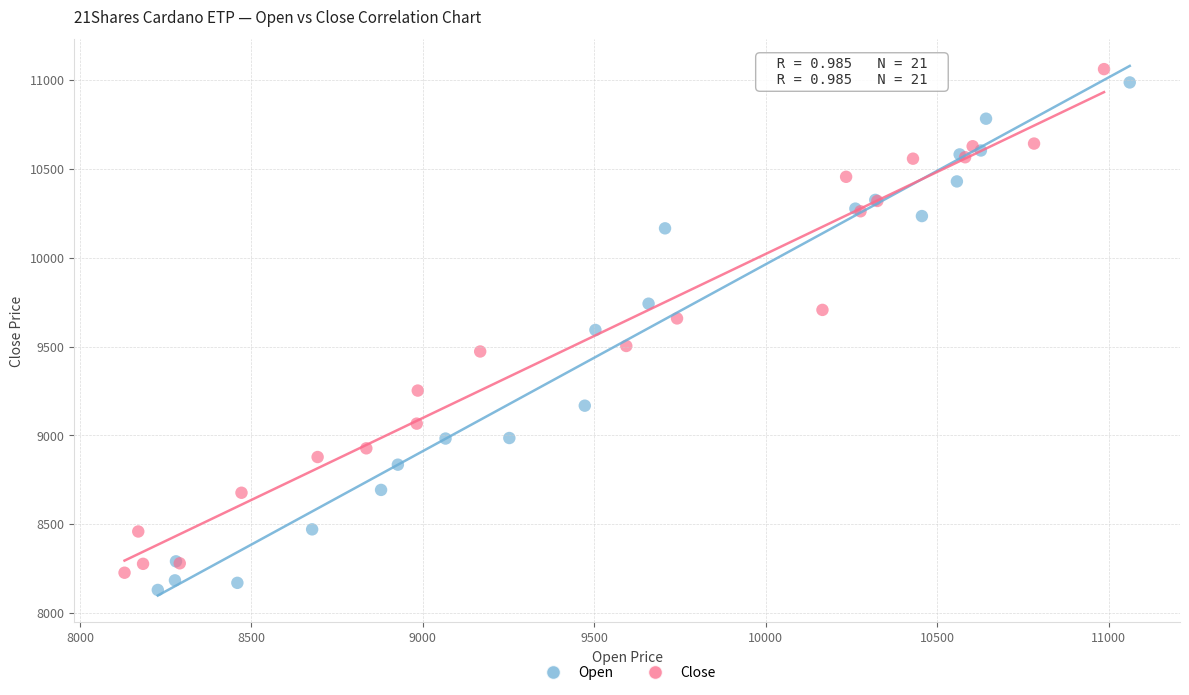

What are all the series names shown in the legend?

Open, Close